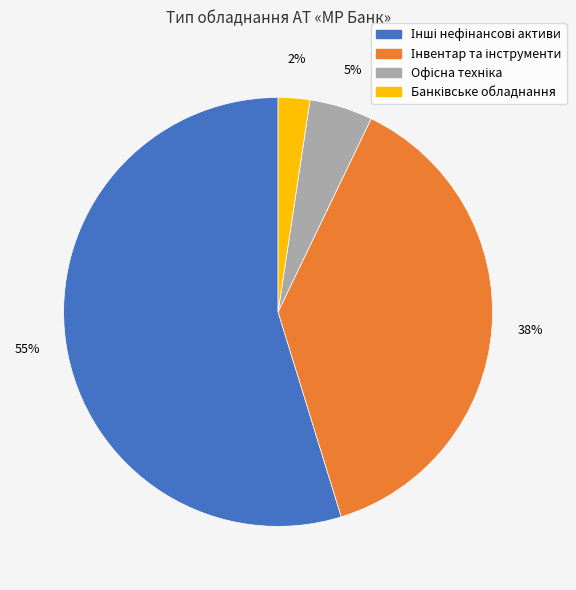

Is there a majority slice in this chart?

Yes